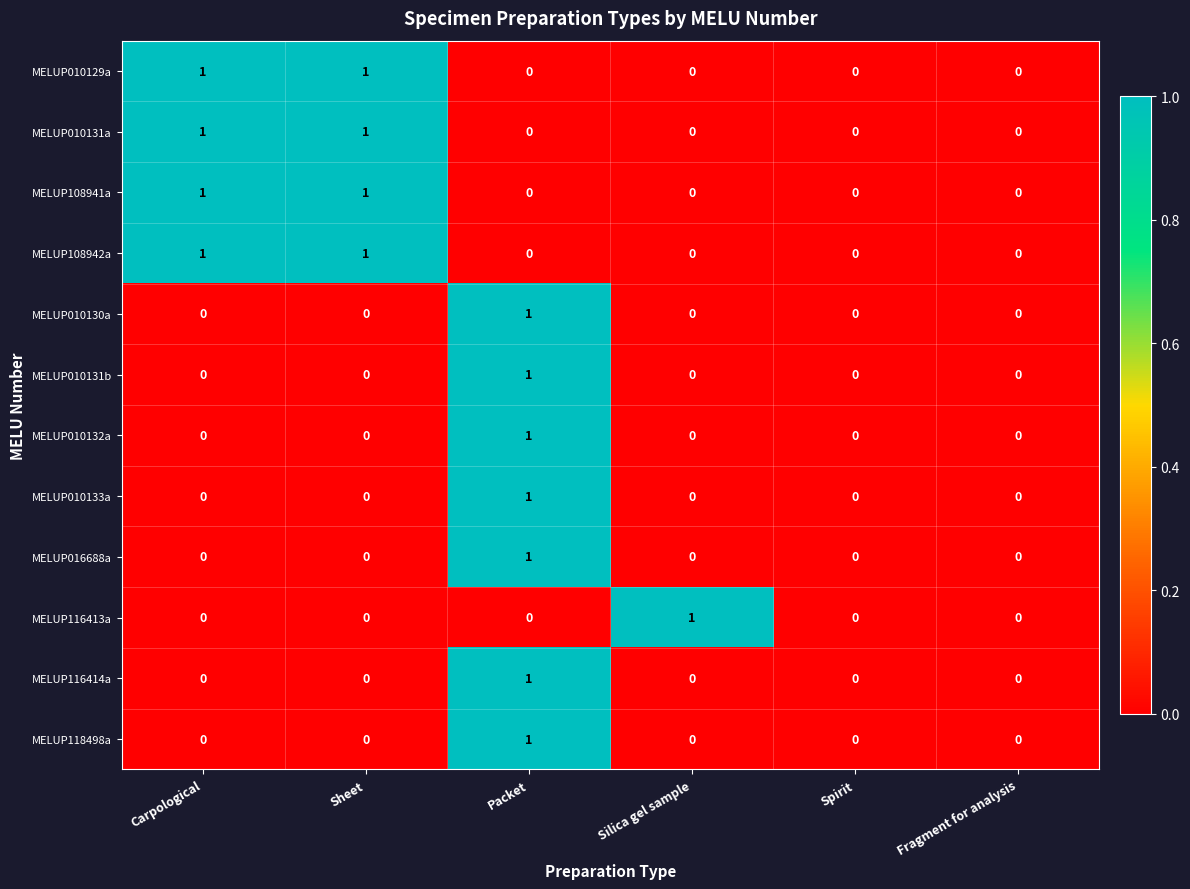

Count the MELUP010132a values in the range 0 to 1.

6